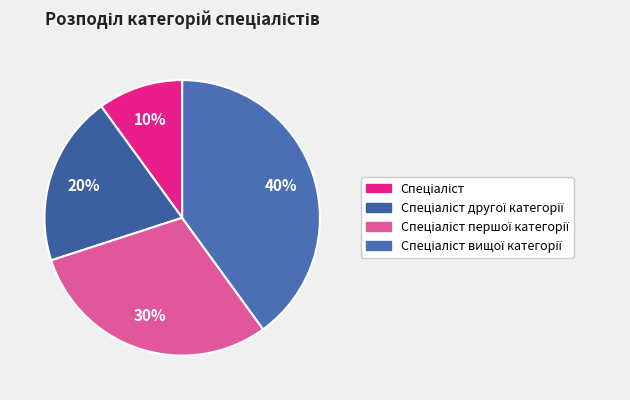

To the nearest percent, what is the average slice percentage?

25%